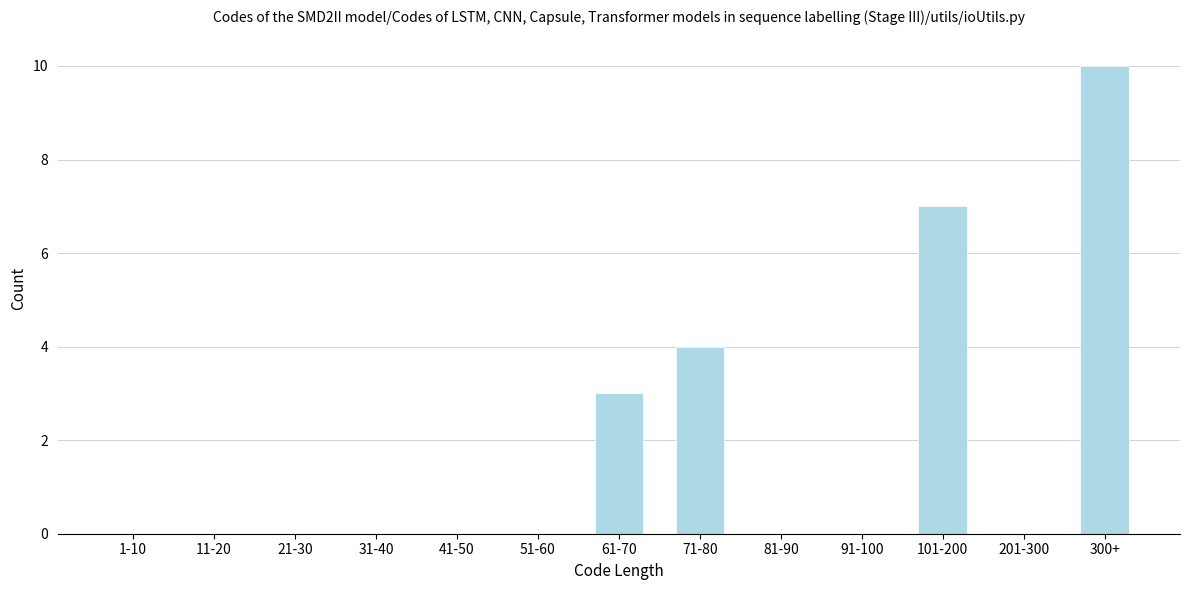

Reading right to left, transcribe all the data shown in this chart.

300+=10	201-300=0	101-200=7	91-100=0	81-90=0	71-80=4	61-70=3	51-60=0	41-50=0	31-40=0	21-30=0	11-20=0	1-10=0